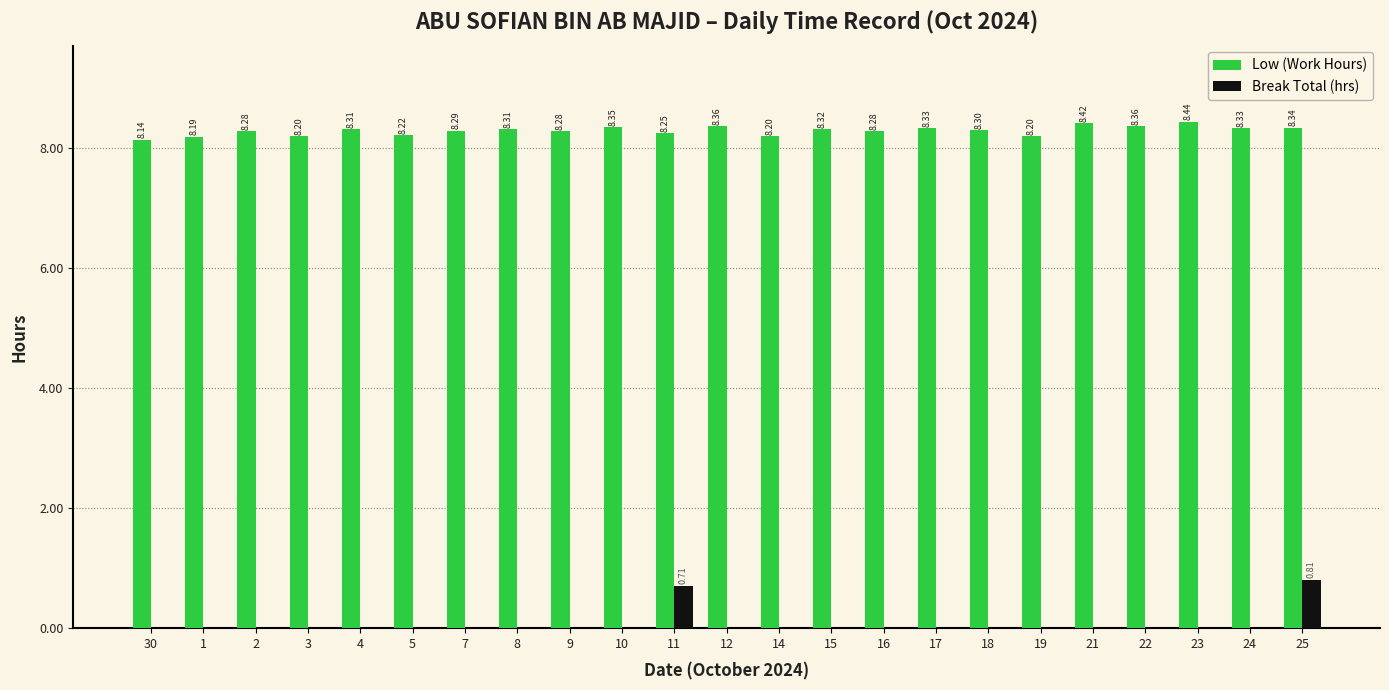

What value does the Low (Work Hours) series have at 21?

8.4